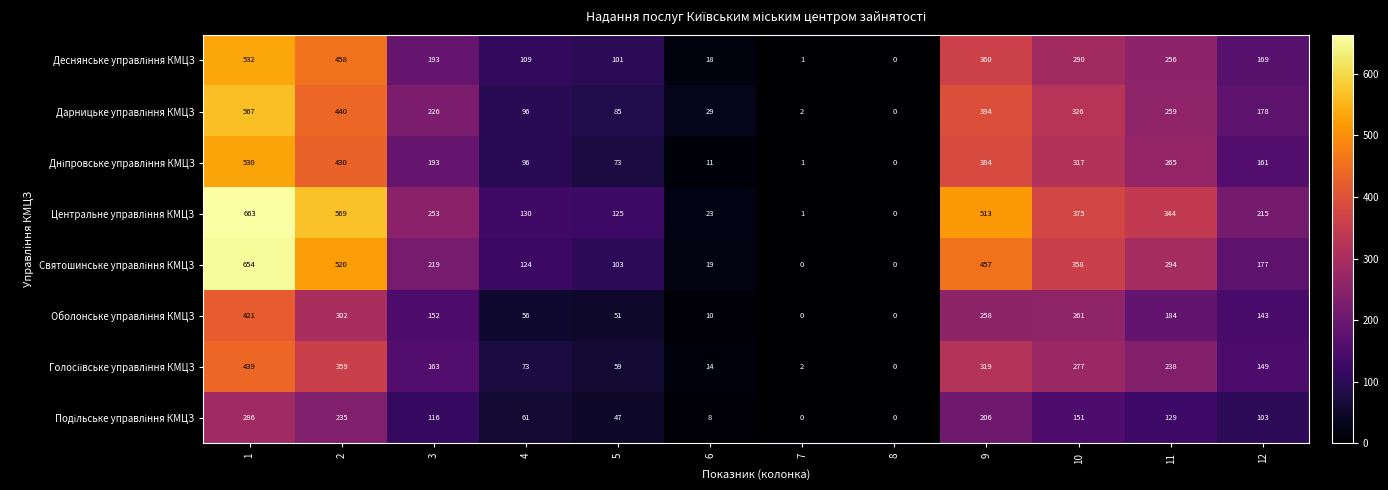

What is the total value across all series at 2?

3313